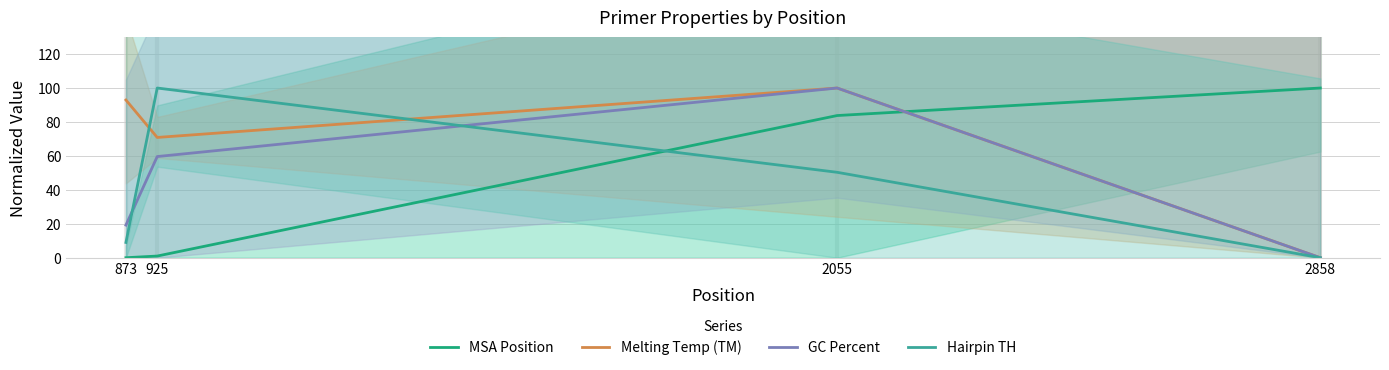

What is the value of the Hairpin TH point at the 3rd from the left?

50.3